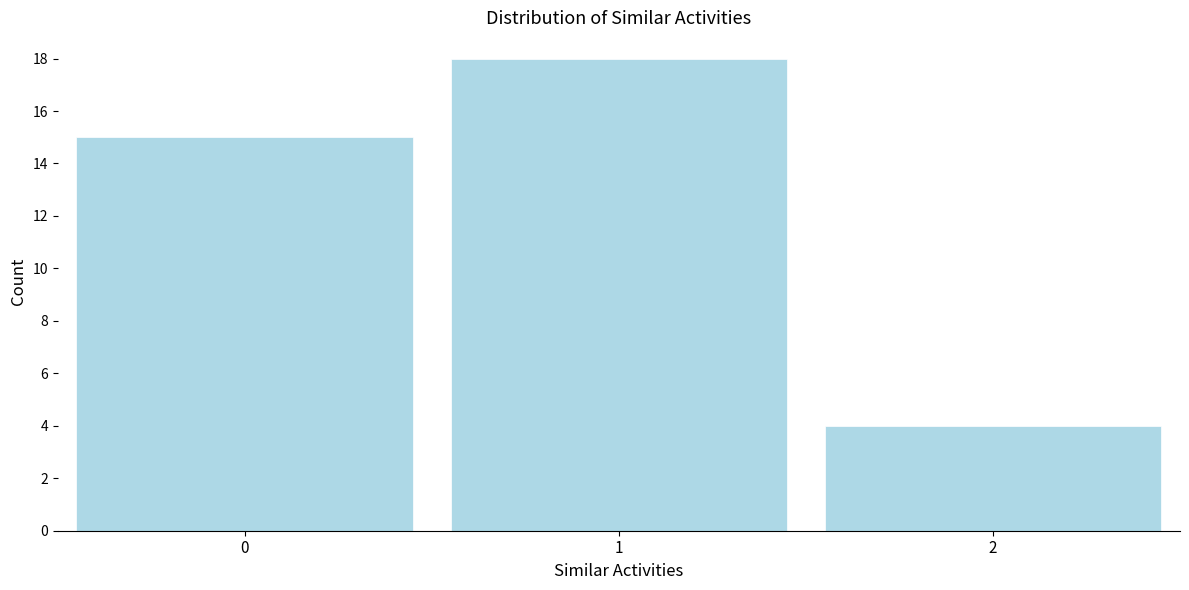

Reading right to left, transcribe all the data shown in this chart.

2=4	1=18	0=15